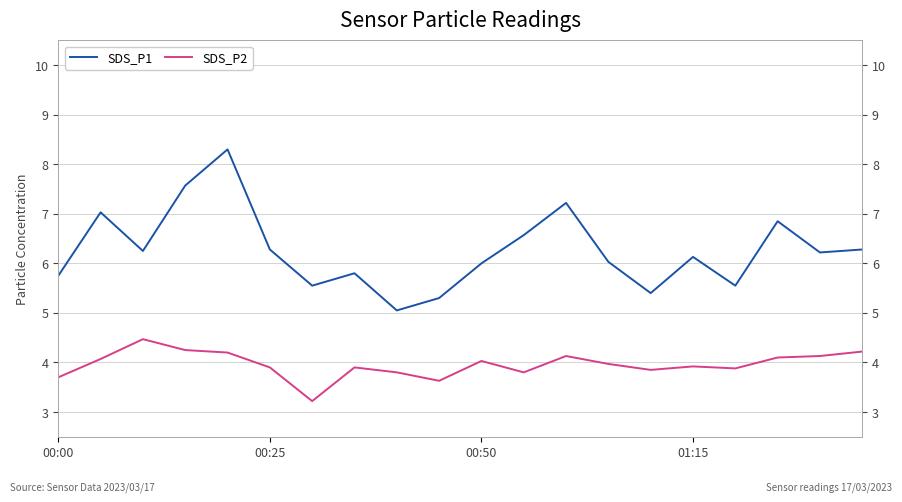

How many interior local peaks does the SDS_P1 series have?

6